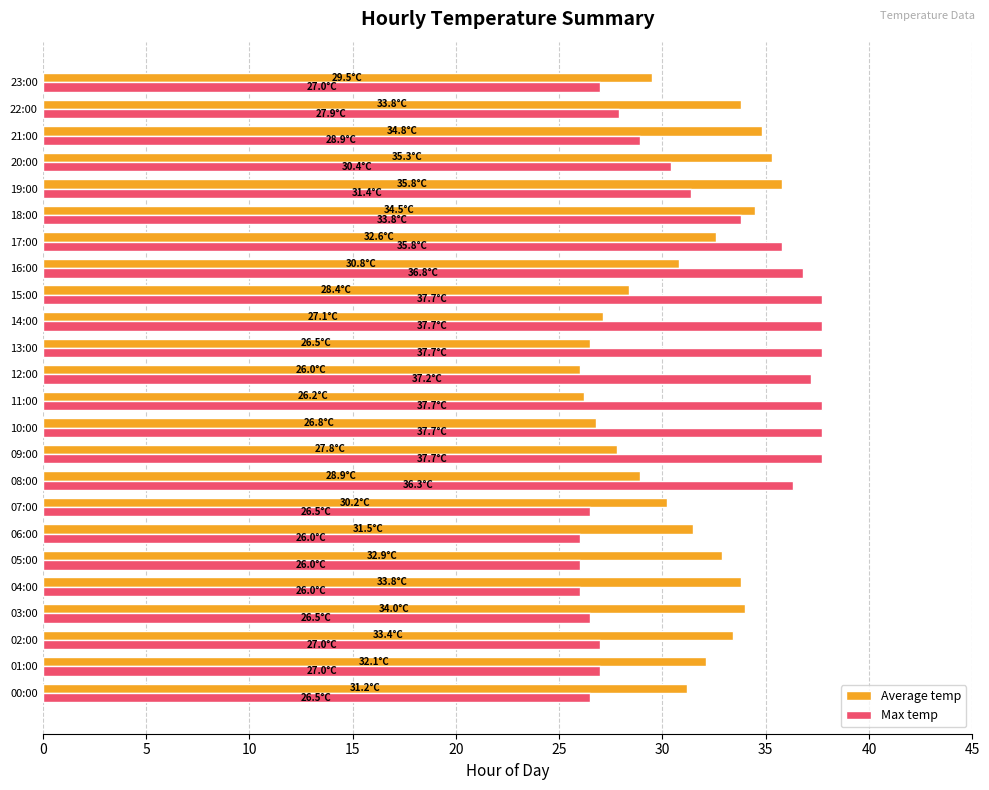

Is the value of Max temp at 20:00 greater than the value of Average temp at 17:00?

No